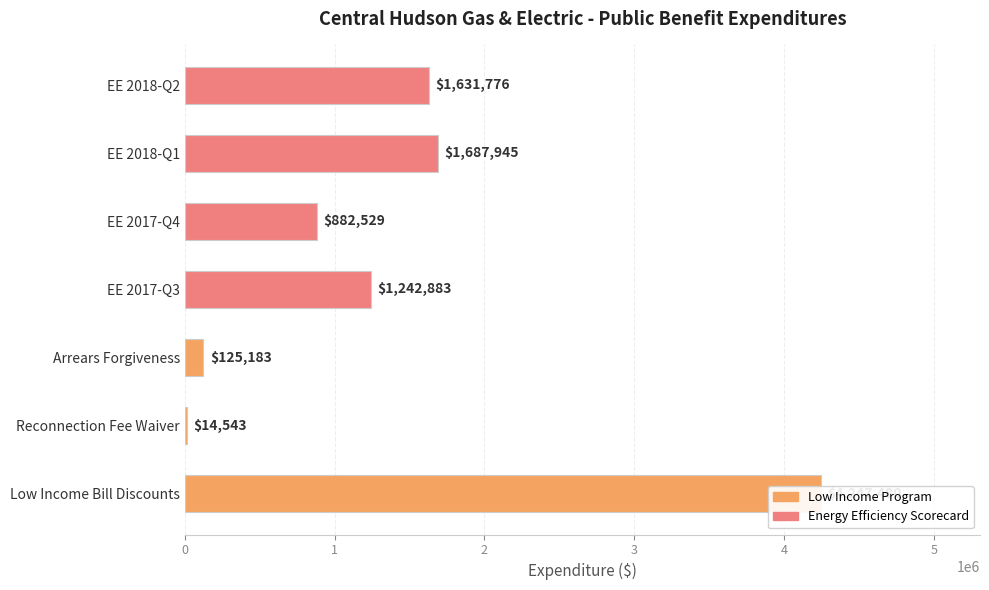

The value at EE 2018-Q1 is 2217727. True or false?

False